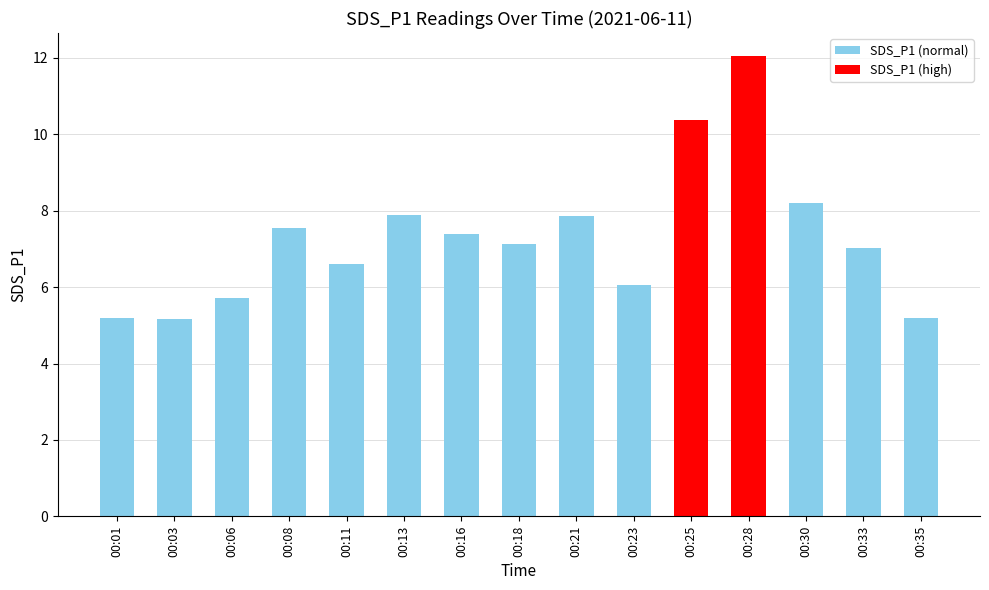

How many categories are shown in the chart?

15